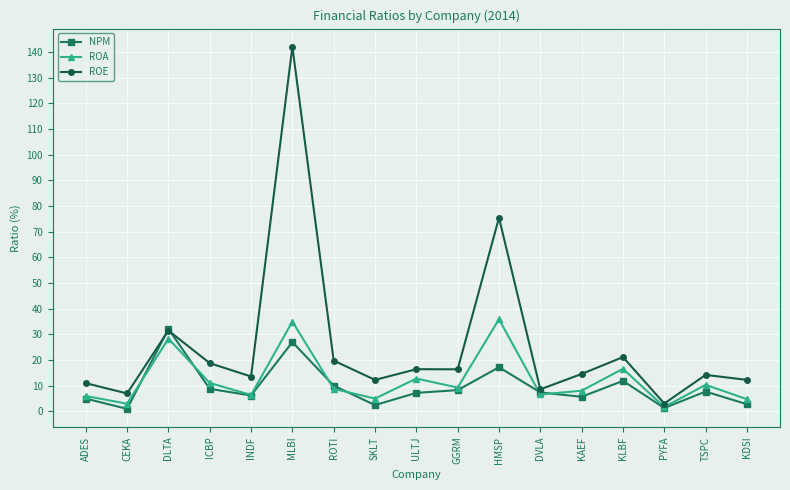

What is the difference between the highest and lowest values at DVLA?

2.0